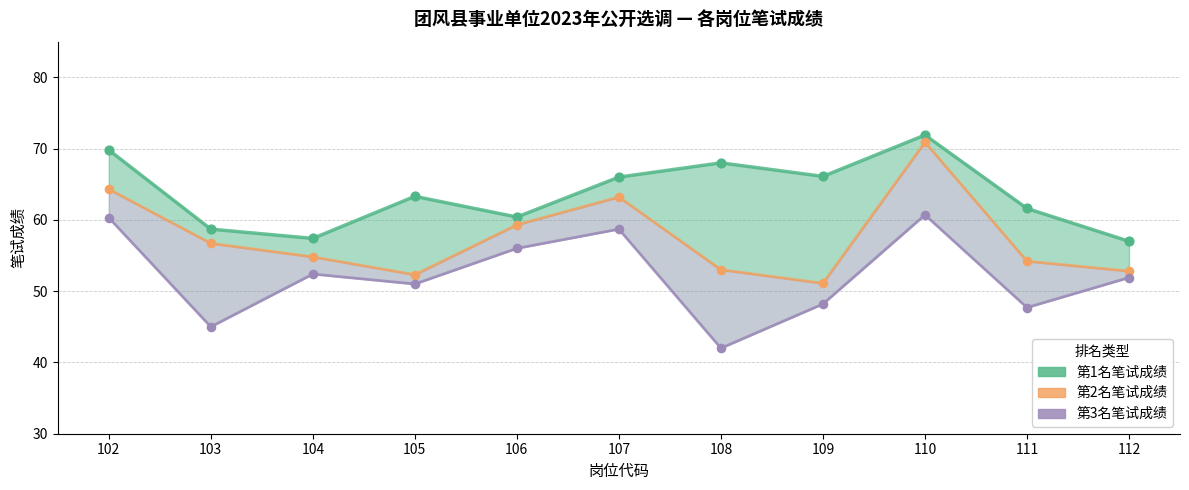

At how many categories does at least one series exceed 58?

9